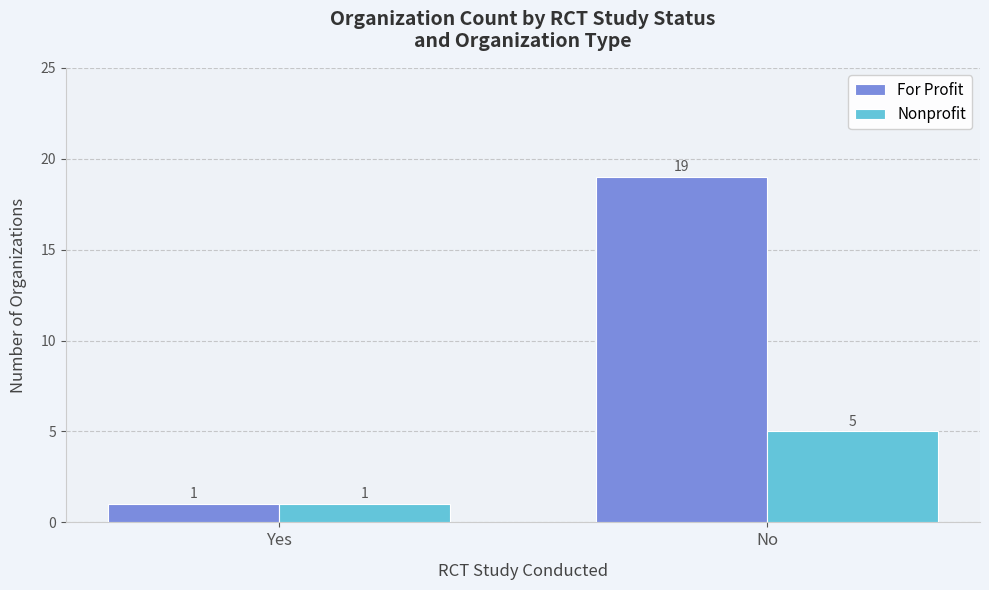

Which series changed the most between Yes and No?

For Profit